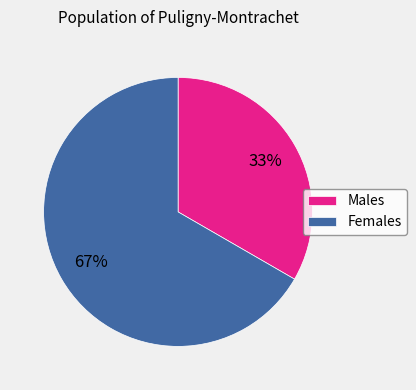

Count the number of slices in the pie.

2